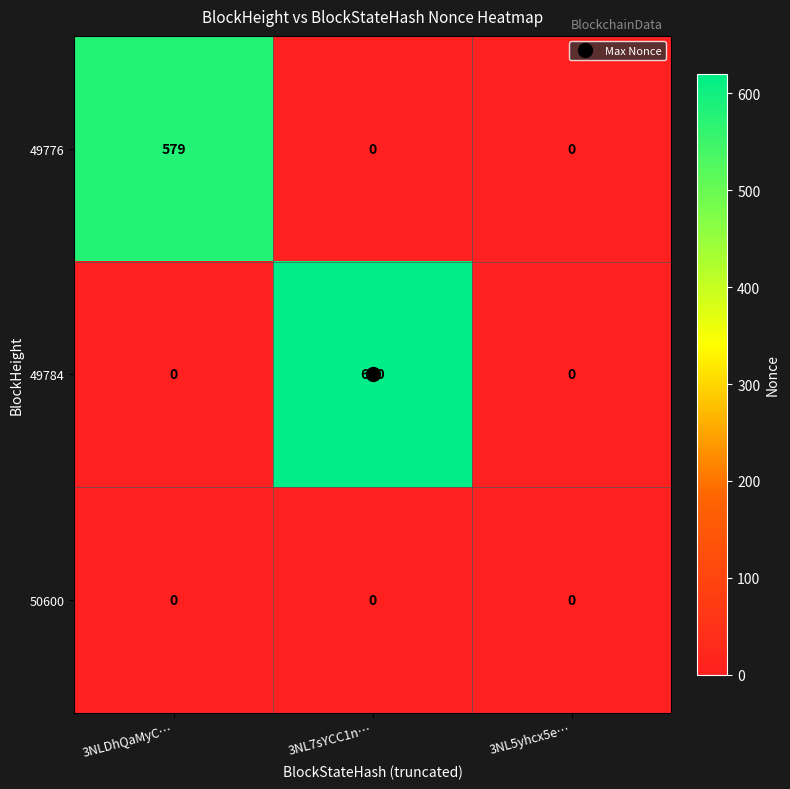

What is the greatest value displayed?

620